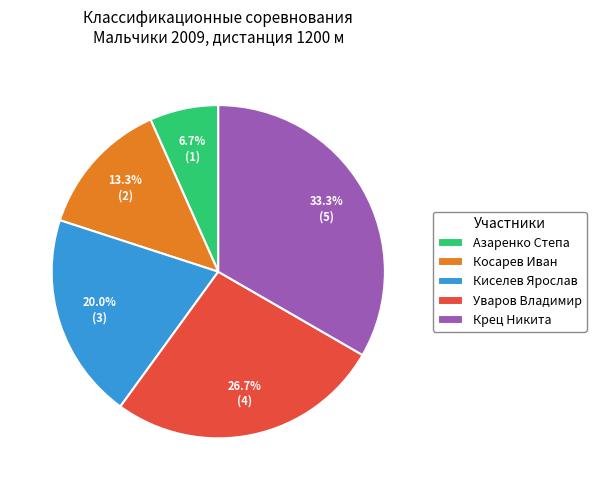

Is it true that Косарев Иван is 13% of the pie?

True